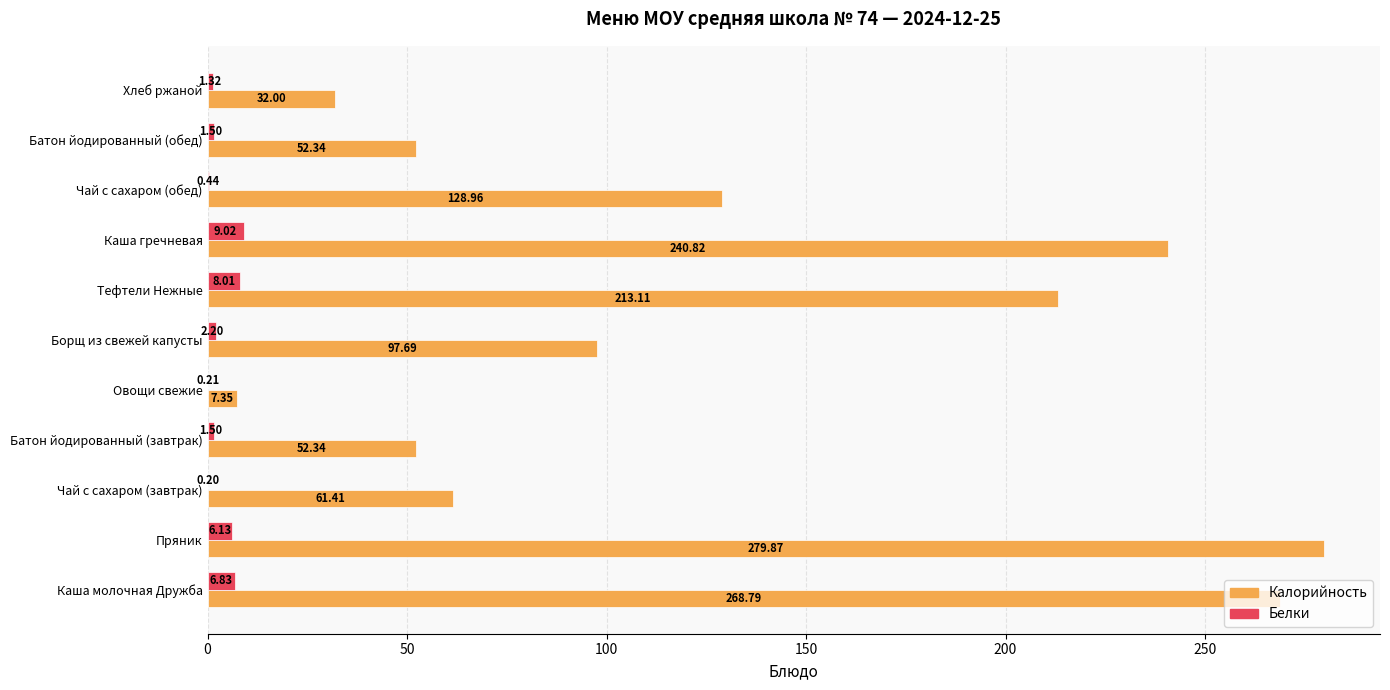

Which series has the largest range (max minus min)?

Калорийность